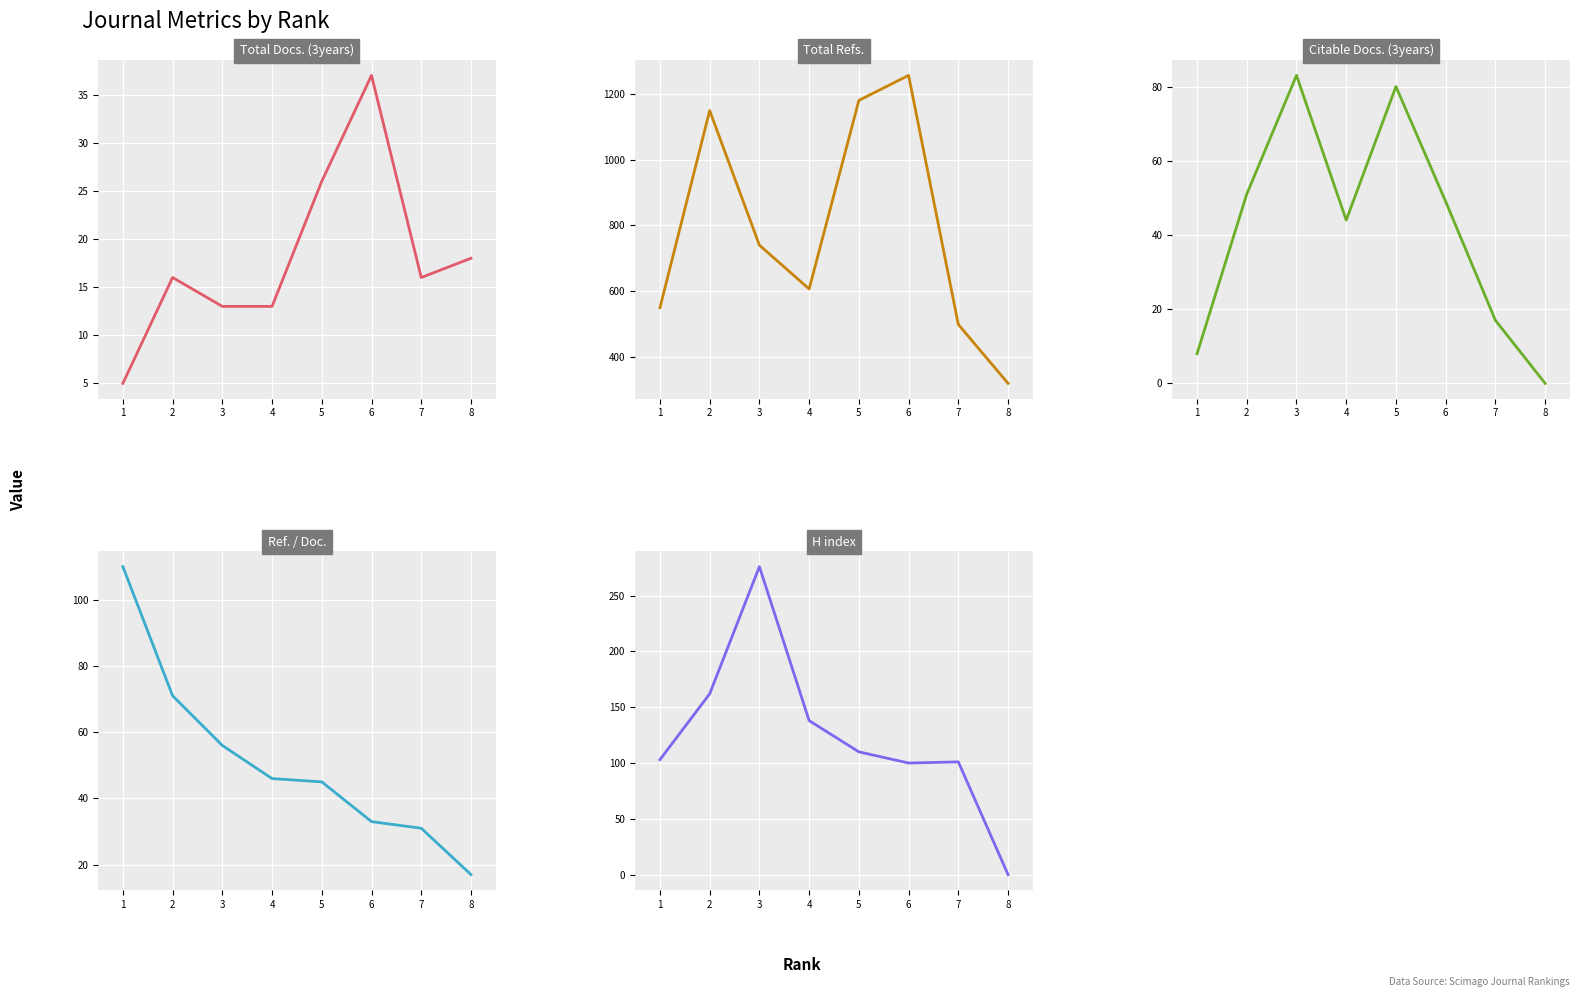

List the series in order of their peak value, highest first.

Total Refs., H index, Ref. / Doc., Citable Docs. (3years), Total Docs. (3years)